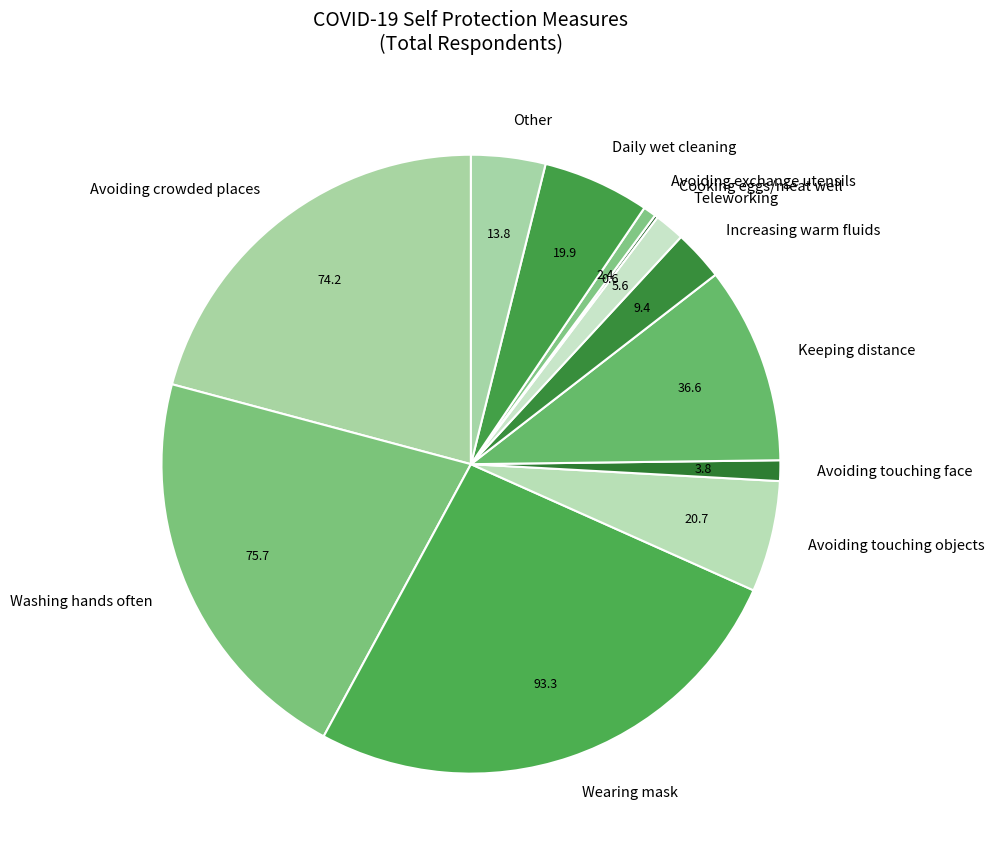

Does Other represent more than half of the total?

No